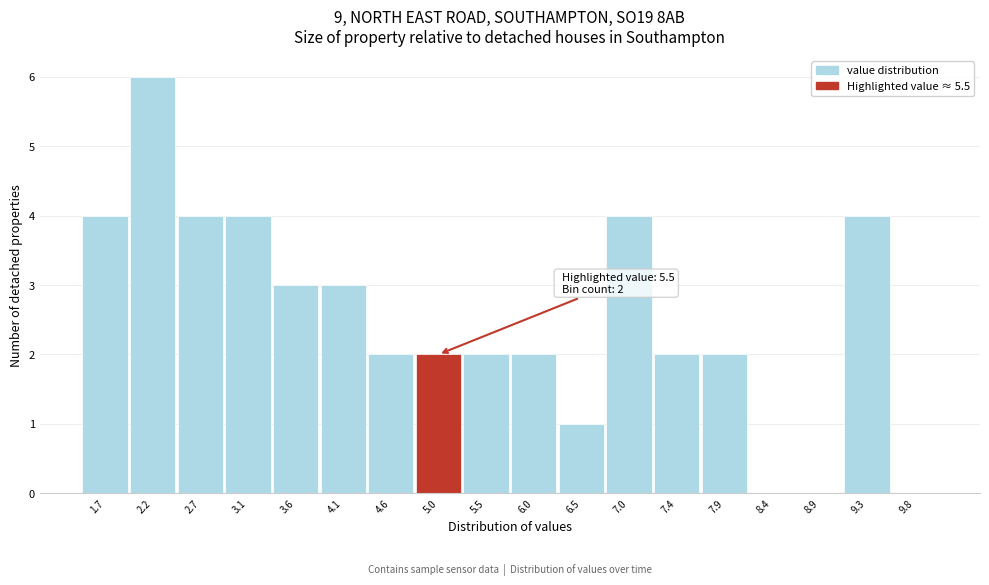

Reading left to right, transcribe all the data shown in this chart.

1.7=4	2.2=6	2.7=4	3.1=4	3.6=3	4.1=3	4.6=2	5.0=2	5.5=2	6.0=2	6.5=1	7.0=4	7.4=2	7.9=2	8.4=0	8.9=0	9.3=4	9.8=0